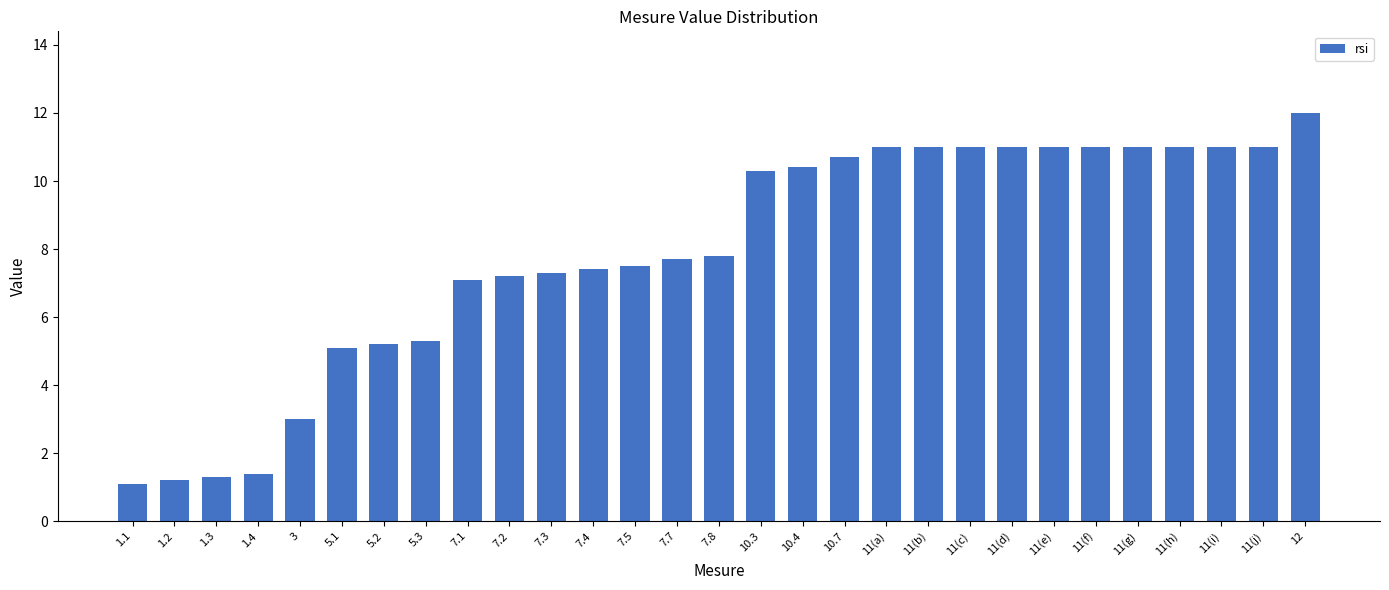

Reading left to right, list all the values displayed in this chart.

1.1=1.1	1.2=1.2	1.3=1.3	1.4=1.4	3=3.0	5.1=5.1	5.2=5.2	5.3=5.3	7.1=7.1	7.2=7.2	7.3=7.3	7.4=7.4	7.5=7.5	7.7=7.7	7.8=7.8	10.3=10.3	10.4=10.4	10.7=10.7	11(a)=11.0	11(b)=11.0	11(c)=11.0	11(d)=11.0	11(e)=11.0	11(f)=11.0	11(g)=11.0	11(h)=11.0	11(i)=11.0	11(j)=11.0	12=12.0